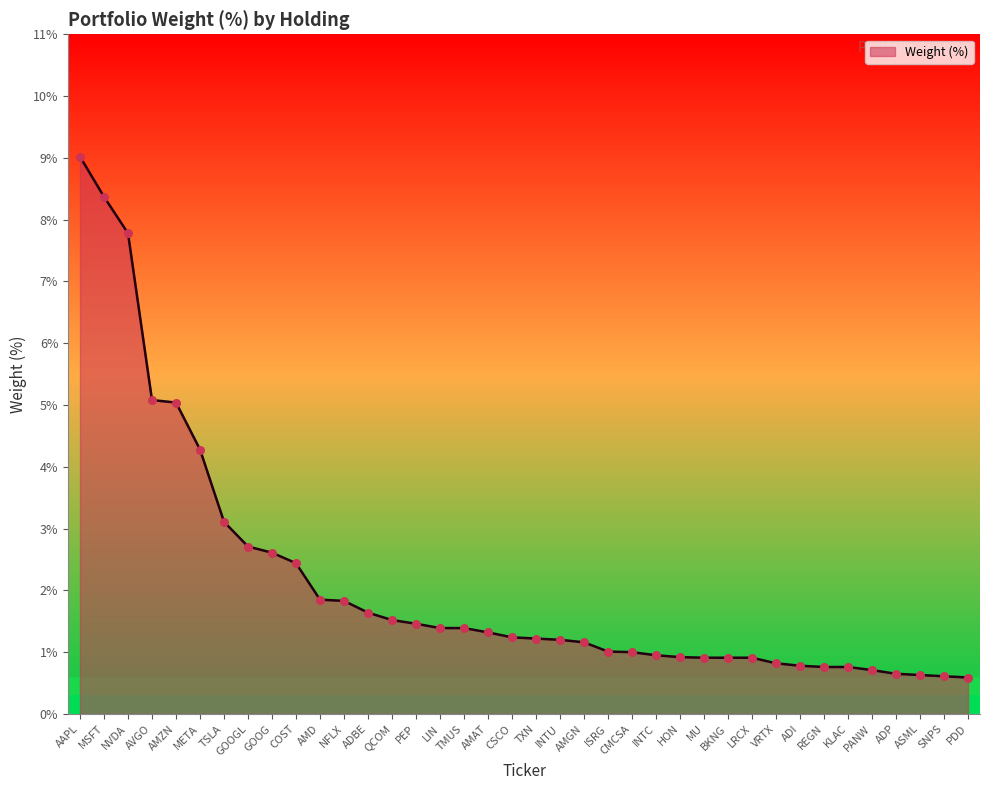

What is the change in value from LIN to VRTX?

-0.6